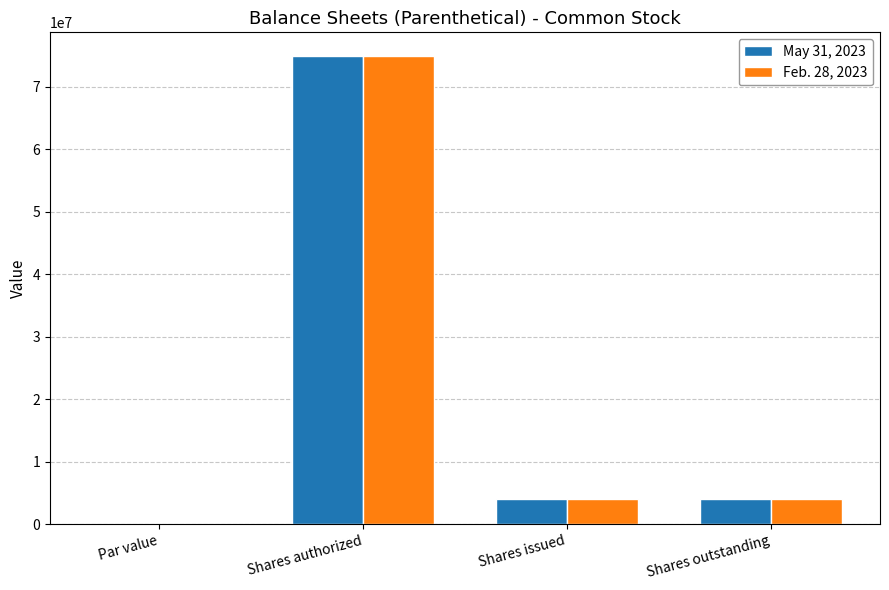

The May 31, 2023 series shows 4010000.0 at Shares issued. True or false?

True